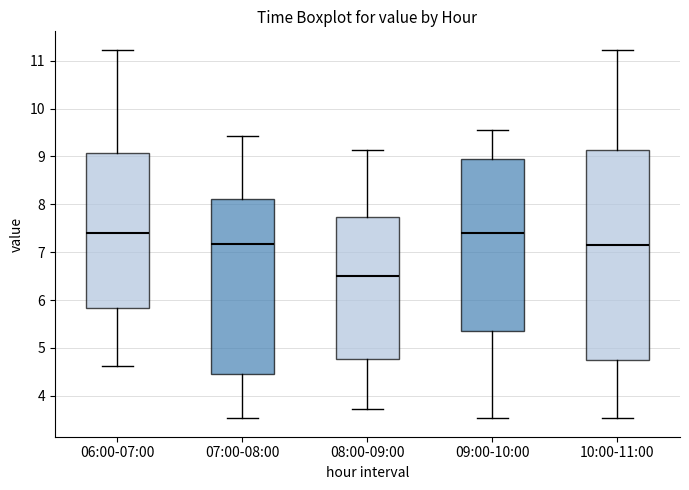

Reading left to right, read every box against the y-axis: the position of its median line, the range the box covers, and the ends of its whiskers. The values are not printed on the chart, so give them approximately, as read against the axis.

06:00-07:00: median 7.4, box 5.8 to 9.1, whiskers 4.6 to 11.2
07:00-08:00: median 7.2, box 4.5 to 8.1, whiskers 3.5 to 9.4
08:00-09:00: median 6.5, box 4.8 to 7.7, whiskers 3.7 to 9.1
09:00-10:00: median 7.4, box 5.3 to 8.9, whiskers 3.5 to 9.6
10:00-11:00: median 7.2, box 4.8 to 9.1, whiskers 3.5 to 11.2